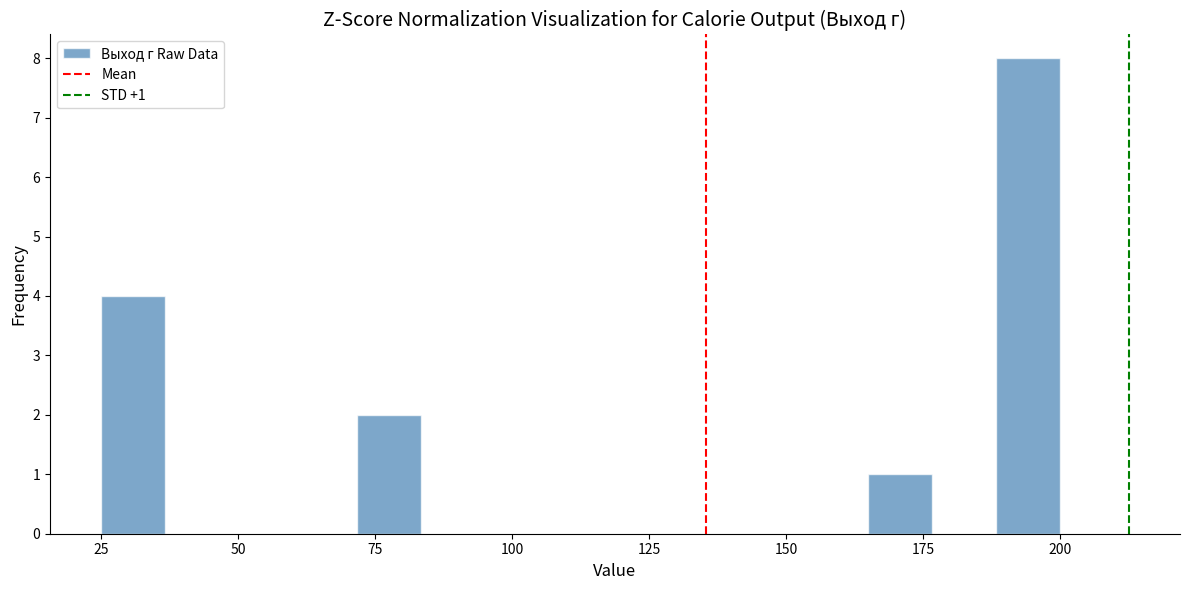

Around what value on the x-axis is the tallest bar? Give the approximate position of its centre, as read against the axis.

195